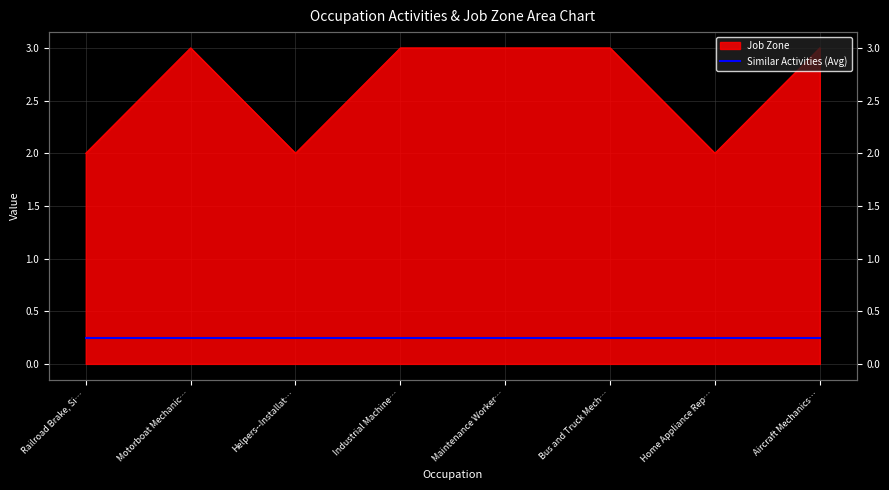

What is the label of the 3rd point from the left?

Helpers--Installat…